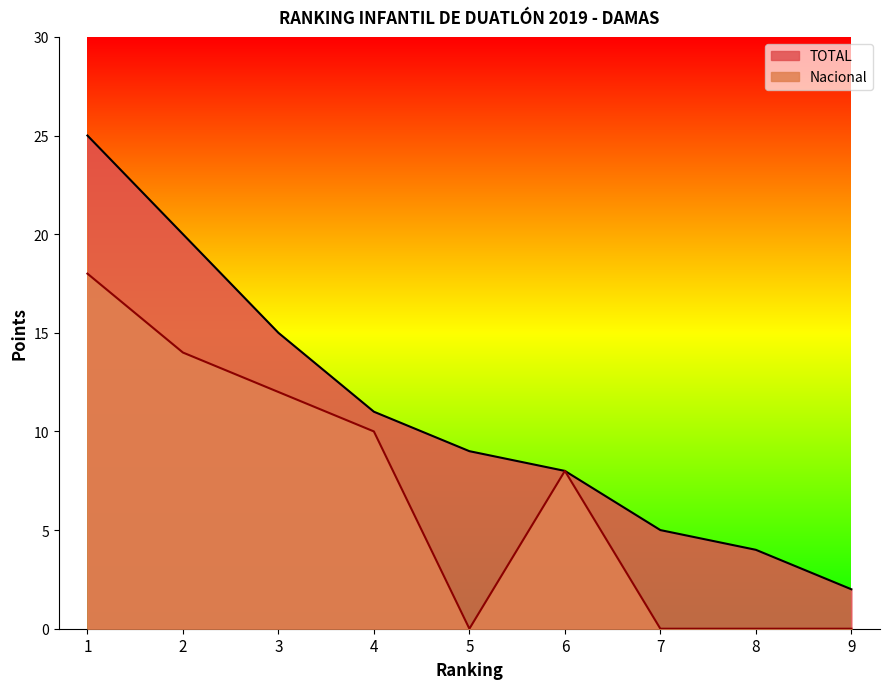

At which category does Nacional reach its first local valley?

5